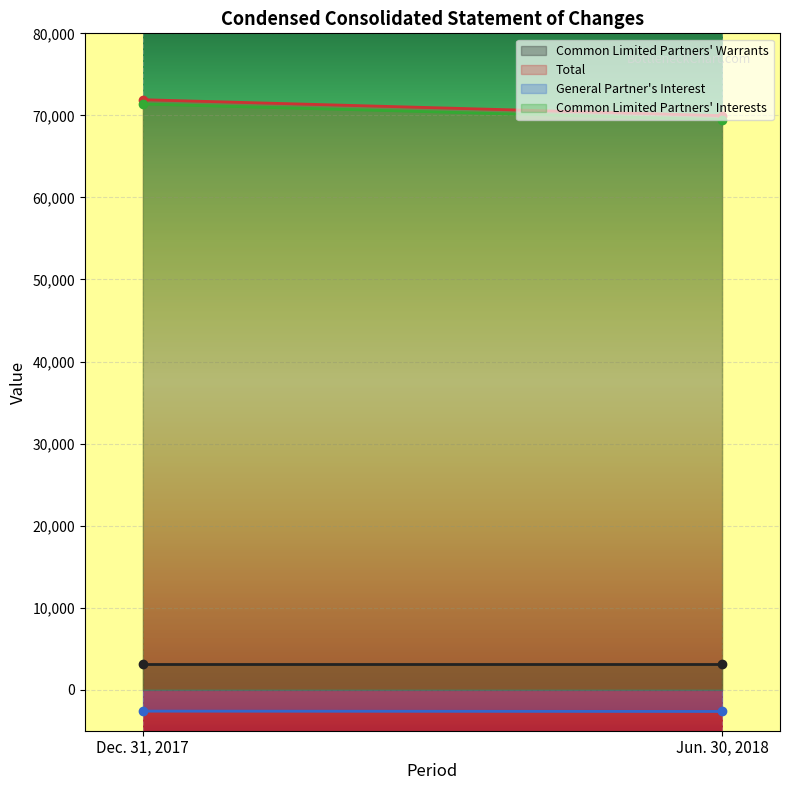

What position from the right is Dec. 31, 2017?

2